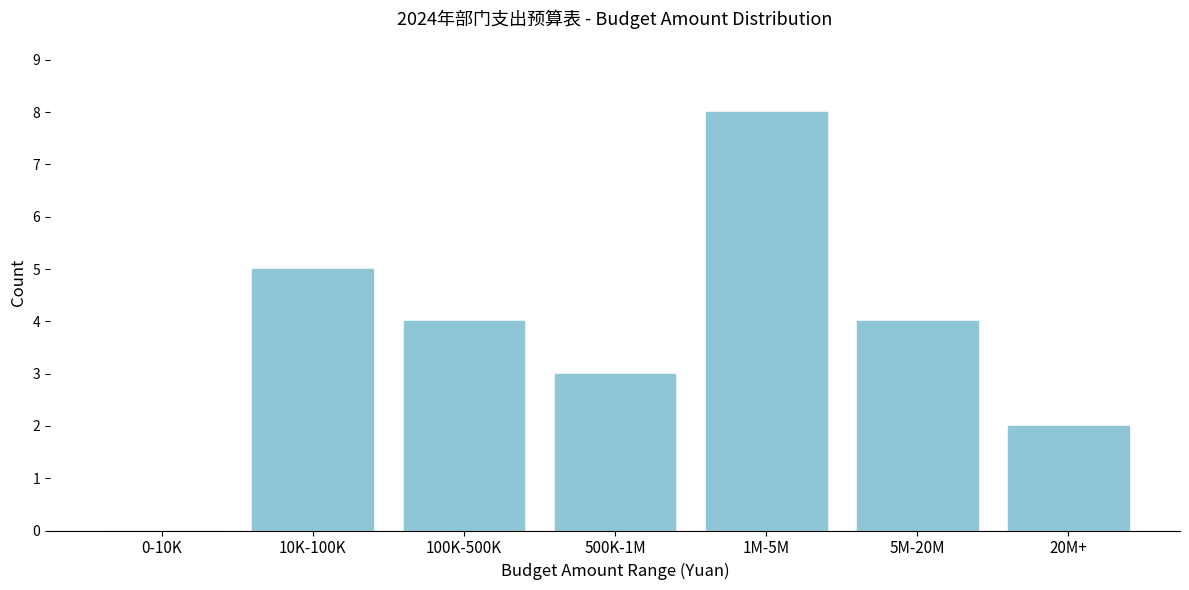

Reading left to right, list all the values displayed in this chart.

0-10K=0	10K-100K=5	100K-500K=4	500K-1M=3	1M-5M=8	5M-20M=4	20M+=2